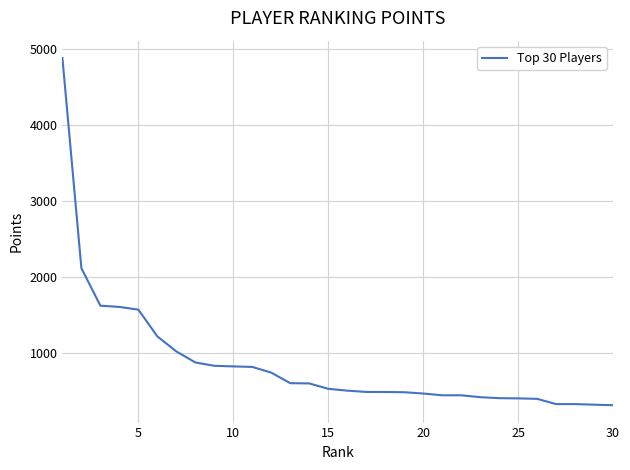

What is the greatest value displayed?

4880